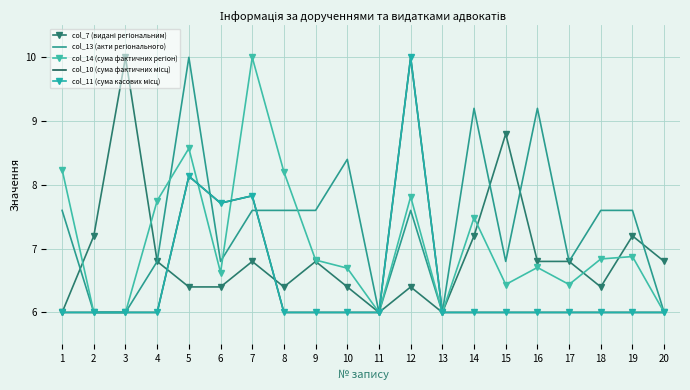

Where do col_11 (сума касових місц) and col_13 (акти регіонального) first cross each other?

5 and 6